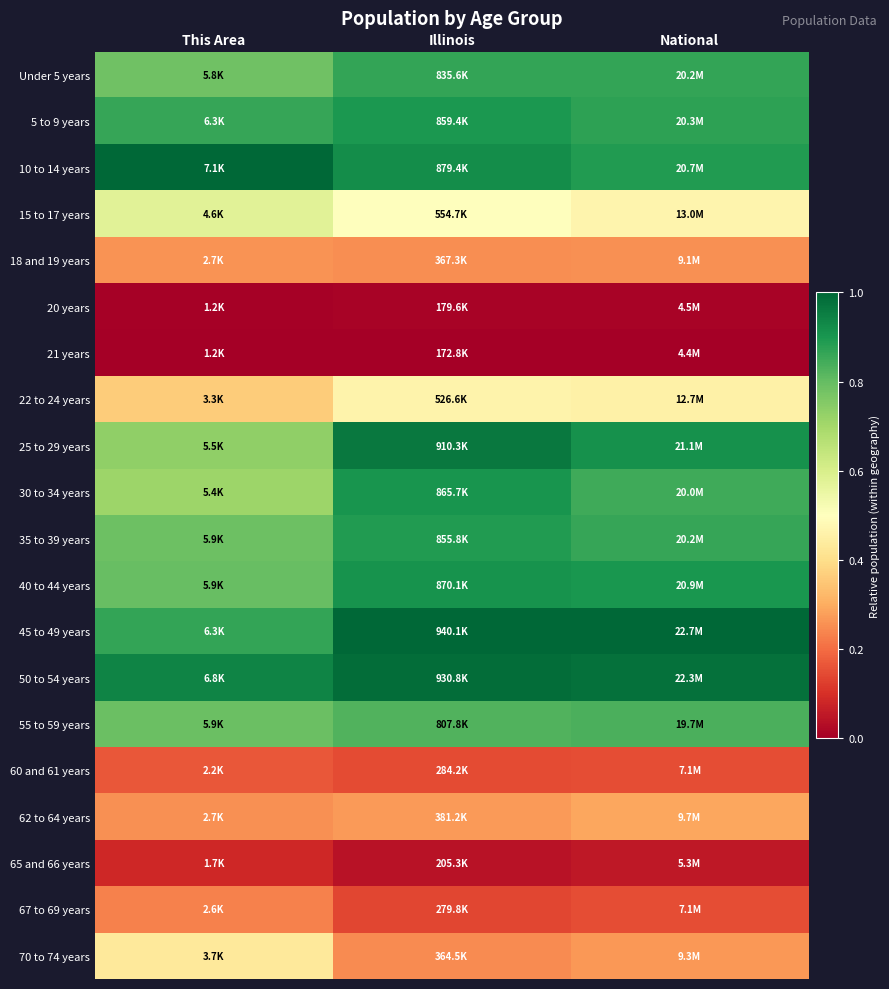

How many categories are shown in the chart?

3